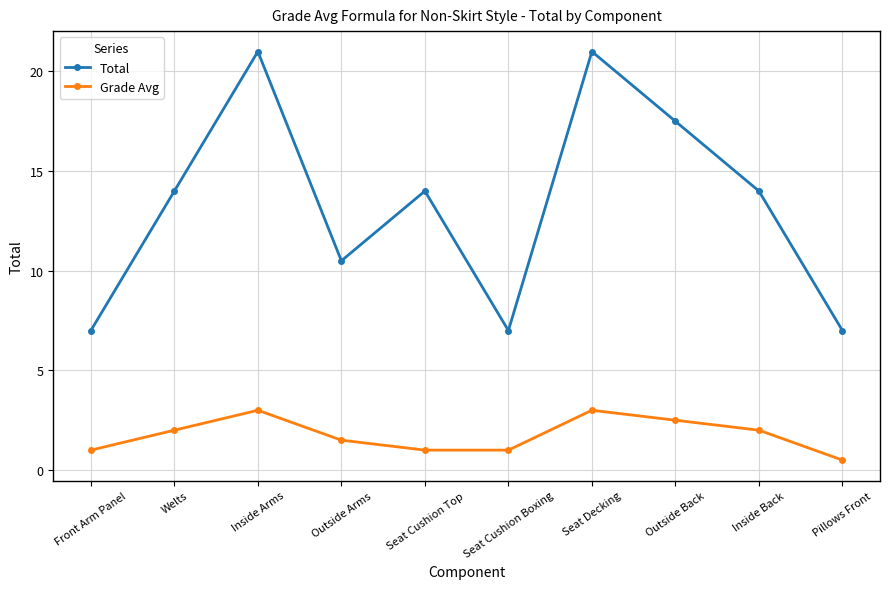

What position from the left is Seat Decking?

7